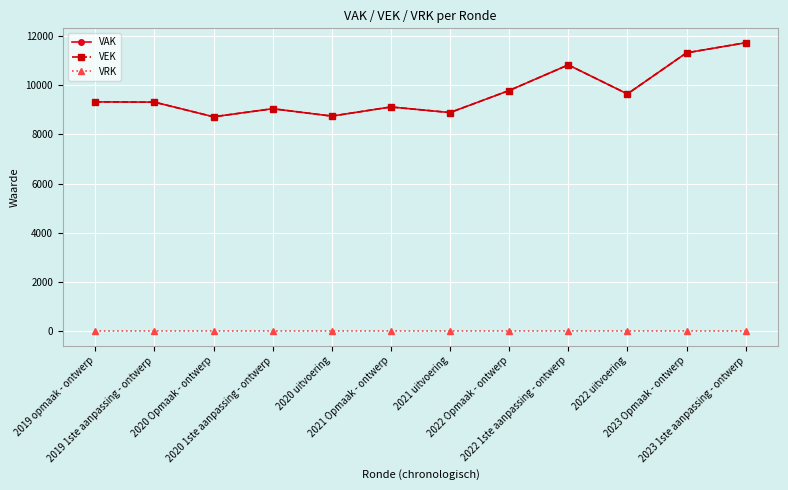

At which category is the sum across all series the highest?

2023 1ste aanpassing - ontwerp